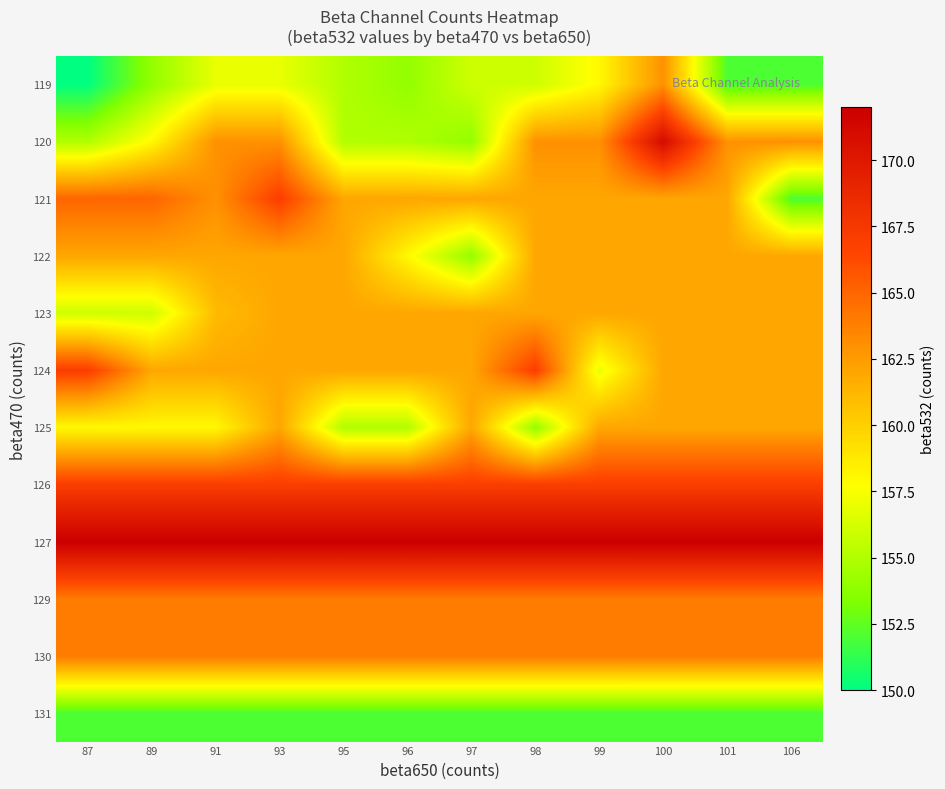

What is the difference between the highest and lowest values at 91?

20